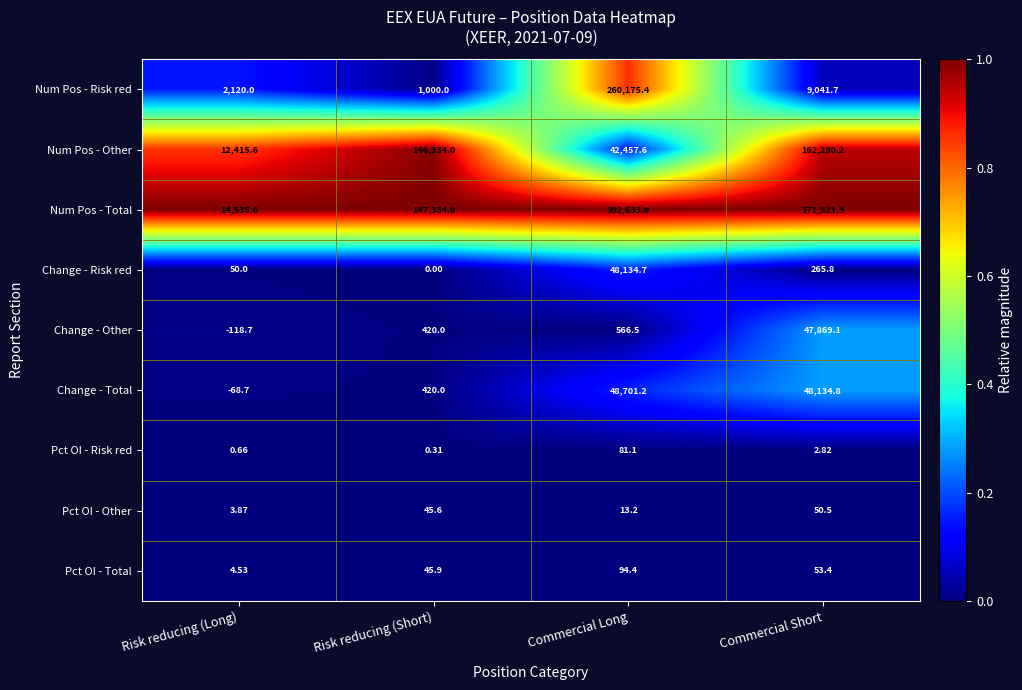

At which category is the sum across all series the highest?

Commercial Long